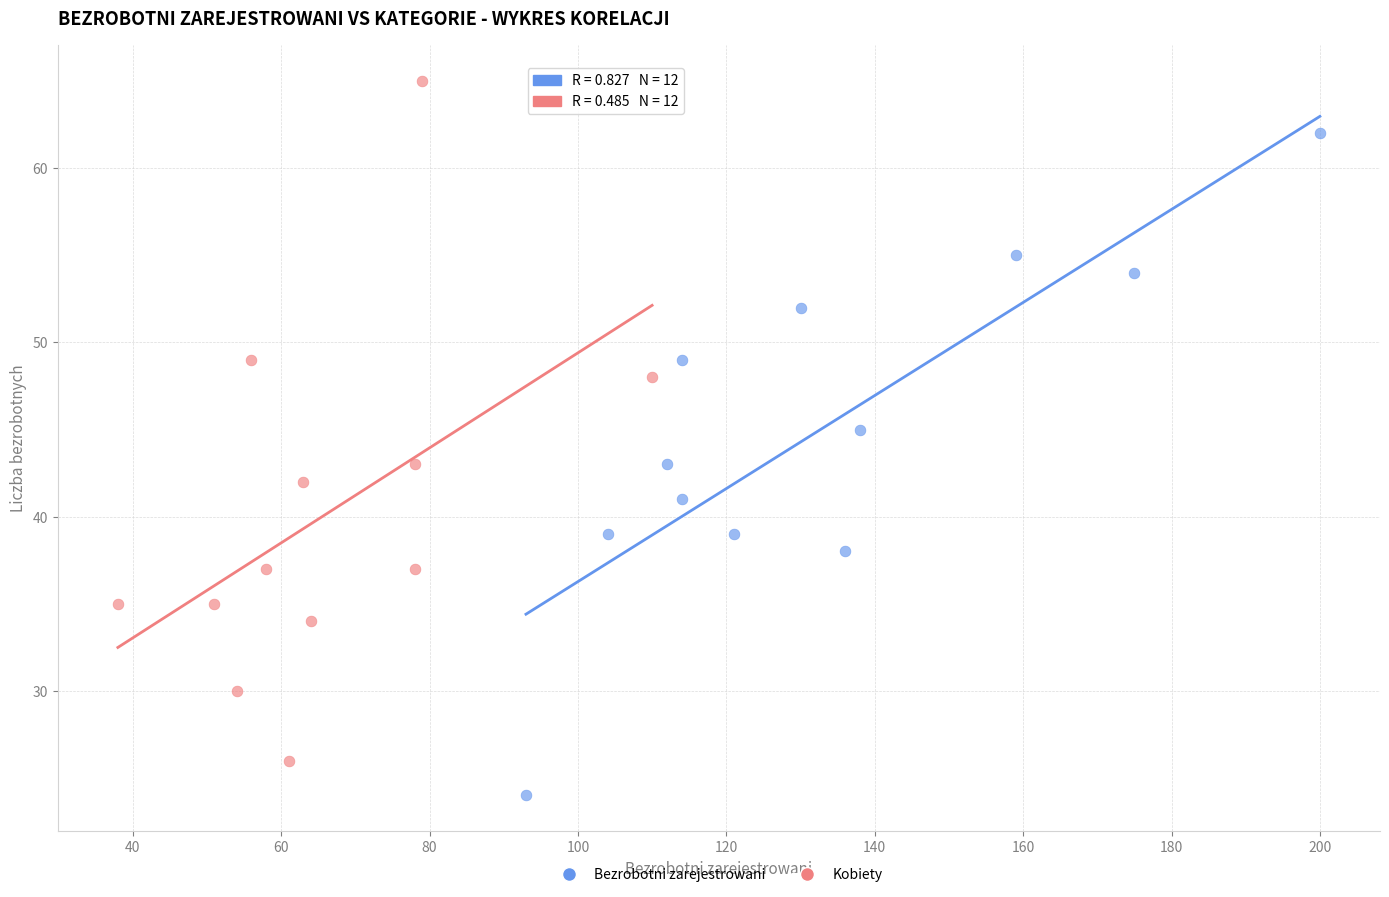

Which series reaches the minimum Y coordinate?

Bezrobotni zarejestrowani